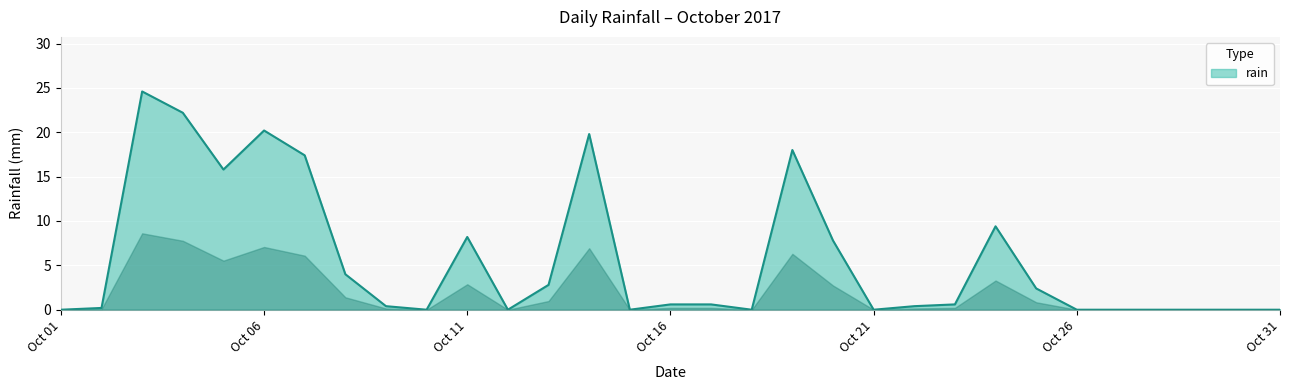

What is the difference between the maximum and minimum values?

24.6